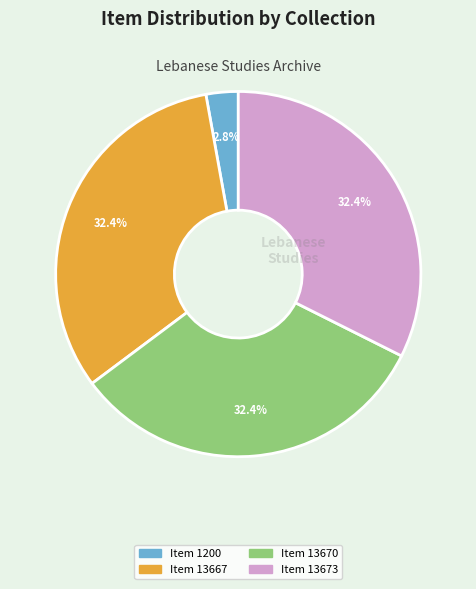

What percentage is NOT represented by Item 13670?

67.6%